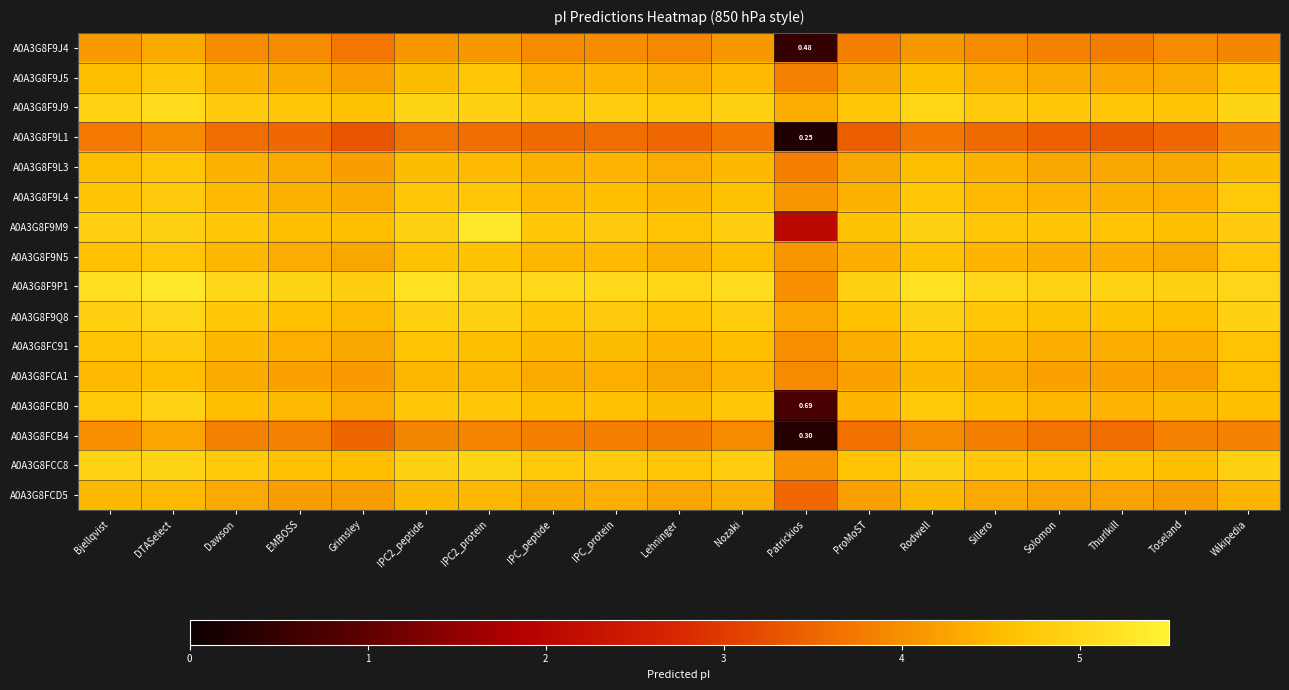

At how many categories does at least one series exceed 0?

19